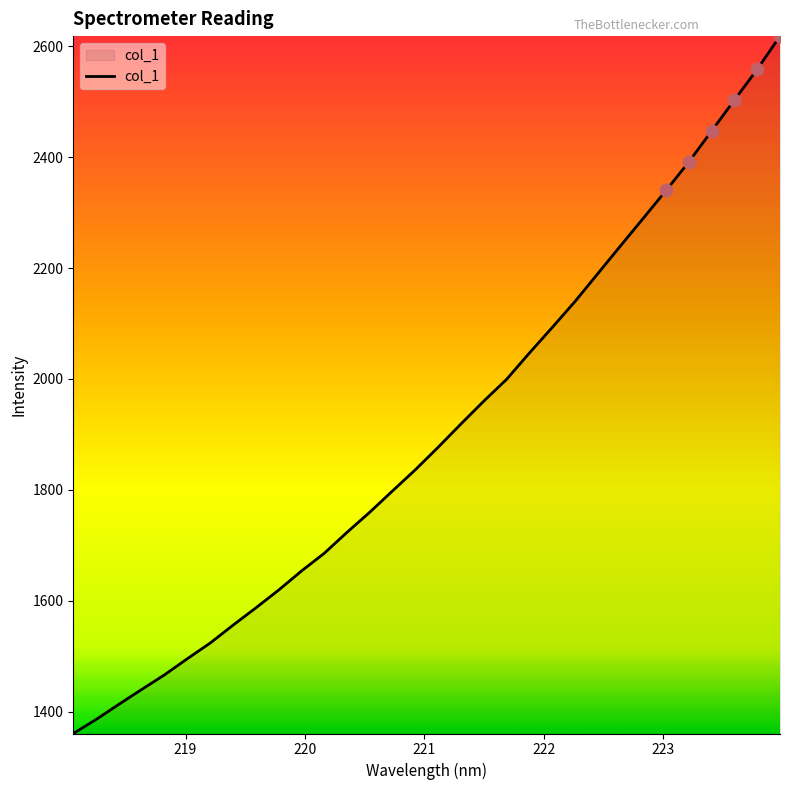

What is the minimum value shown in the chart?

1360.9